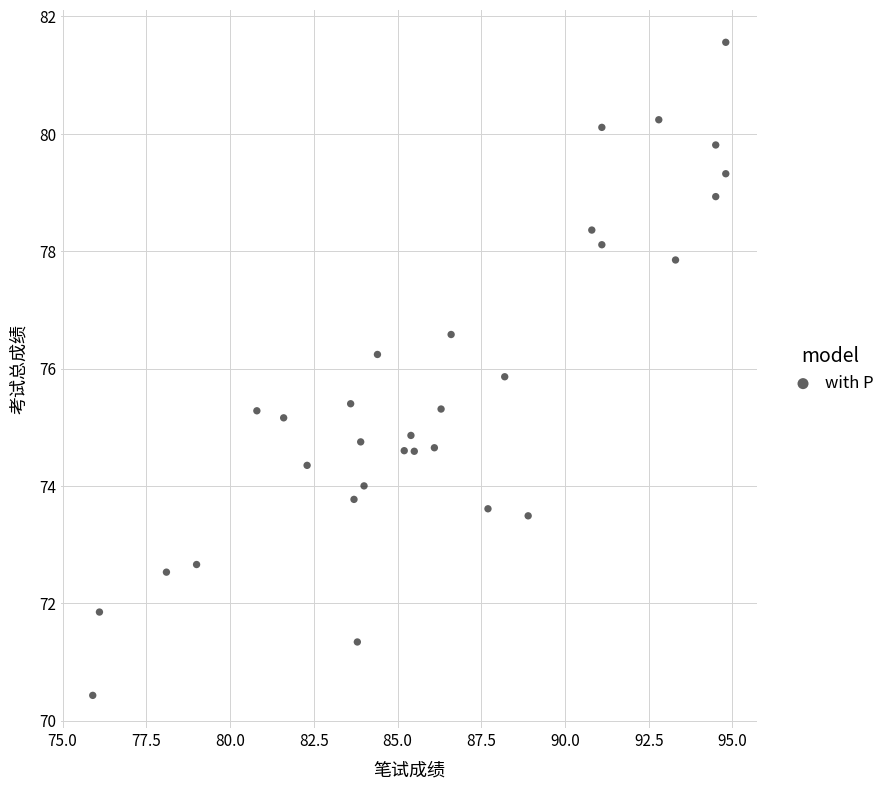

What is the range of X values (max minus min)?

18.9